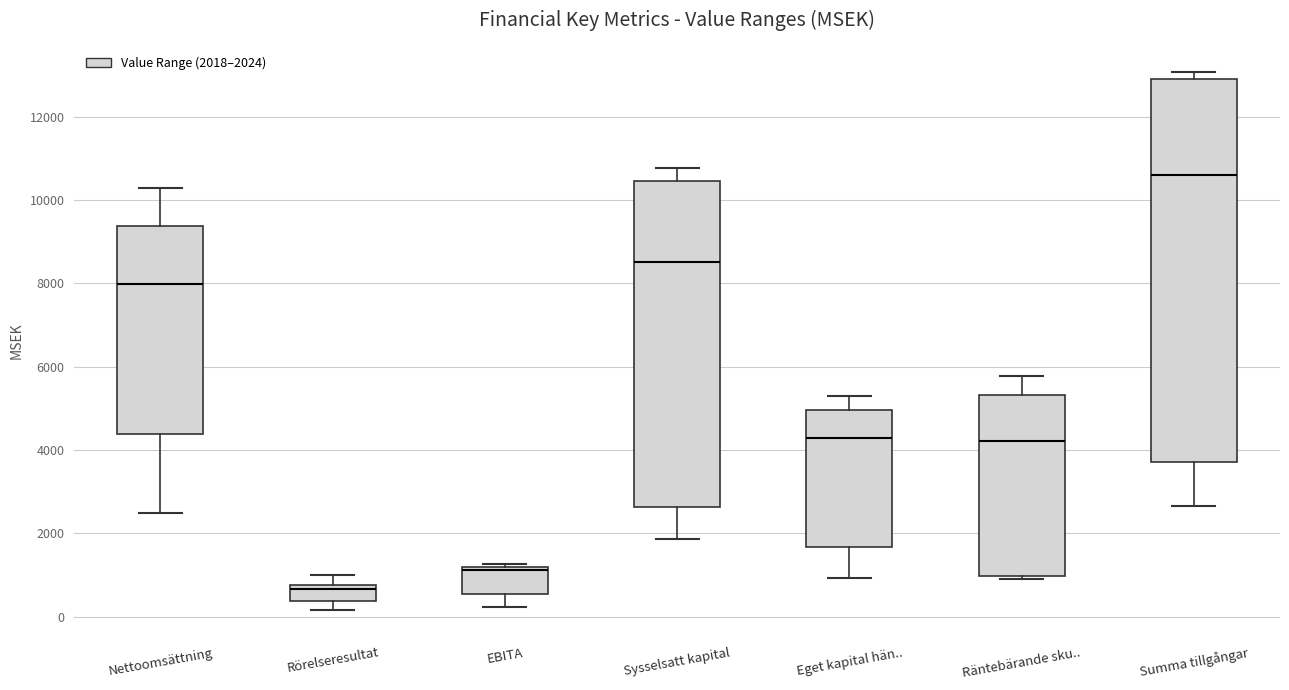

Reading left to right, transcribe this box plot: for each box, give where its median line is, the range the box spans, and where its two whiskers end, as read against the y-axis. The values are not printed on the chart, so give them approximately, as read against the axis.

Nettoomsättning: median 8000, box 4400 to 9400, whiskers 2400 to 10200
Rörelseresultat: median 600, box 400 to 800, whiskers 200 to 1000
EBITA: median 1200 (drawn on the box's upper edge), box 600 to 1200, whiskers 200 to 1200 (just above the box's upper edge)
Sysselsatt kapital: median 8600, box 2600 to 10400, whiskers 1800 to 10800
Eget kapital hän..: median 4200, box 1600 to 5000, whiskers 1000 to 5400
Räntebärande sku..: median 4200, box 1000 to 5400, whiskers 1000 to 5800
Summa tillgångar: median 10600, box 3800 to 13000, whiskers 2600 to 13000 (just above the box's upper edge)